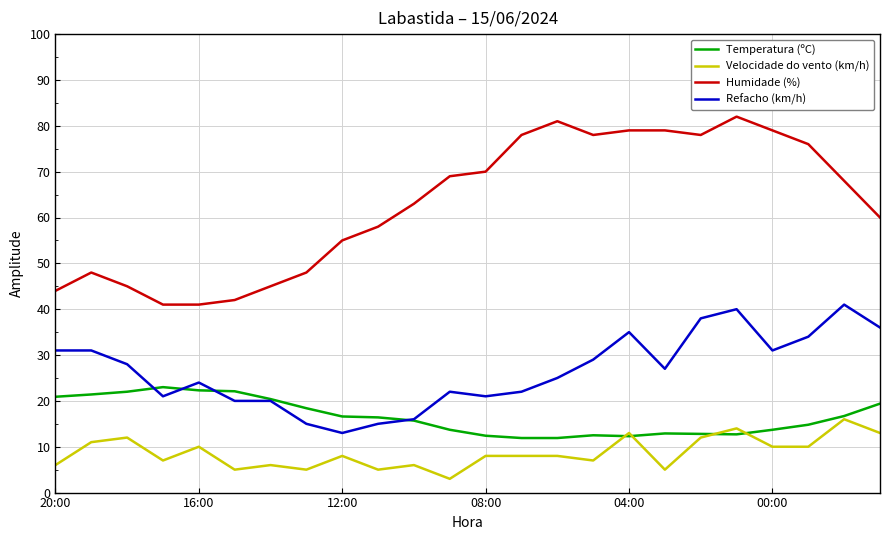

What is the maximum value shown in the chart?

82.0